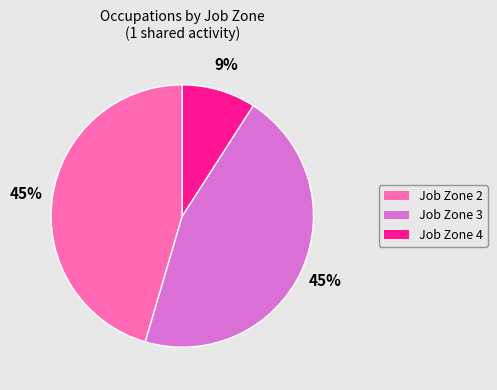

Combined, do Job Zone 4 and Job Zone 2 account for over 50%?

Yes